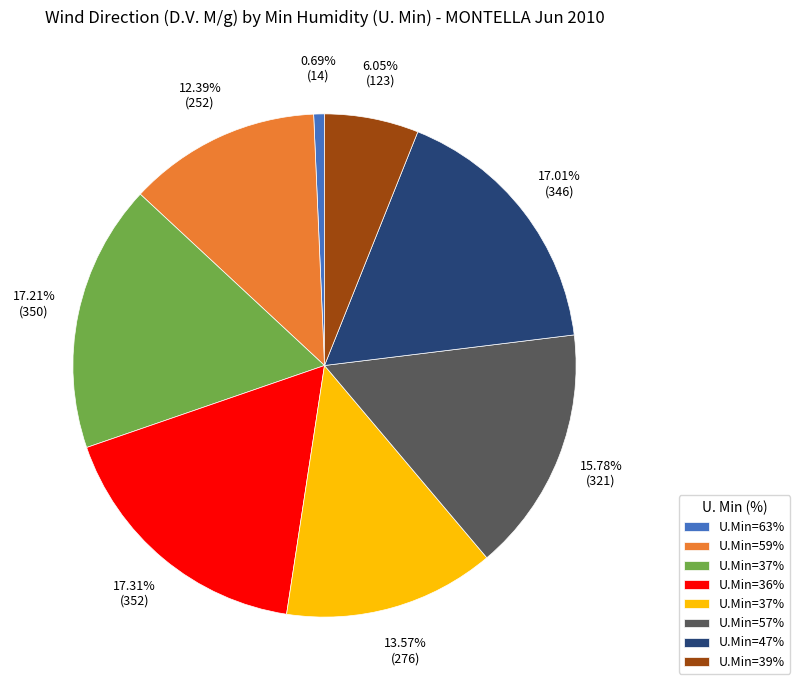

To the nearest percent, what is the average slice percentage?

12%